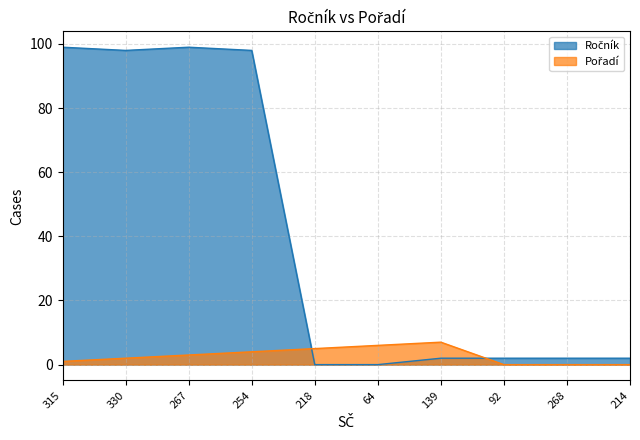

How many interior local valleys does the Ročník series have?

1